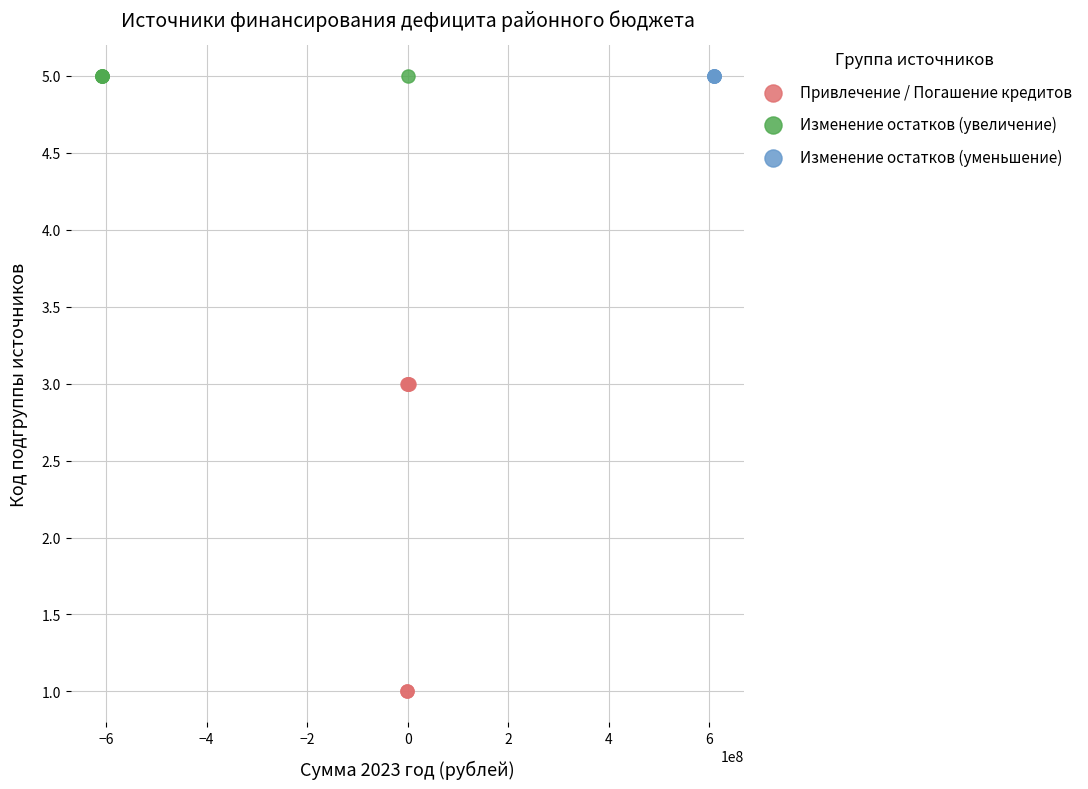

Which series reaches the minimum Y coordinate?

Привлечение / Погашение кредитов